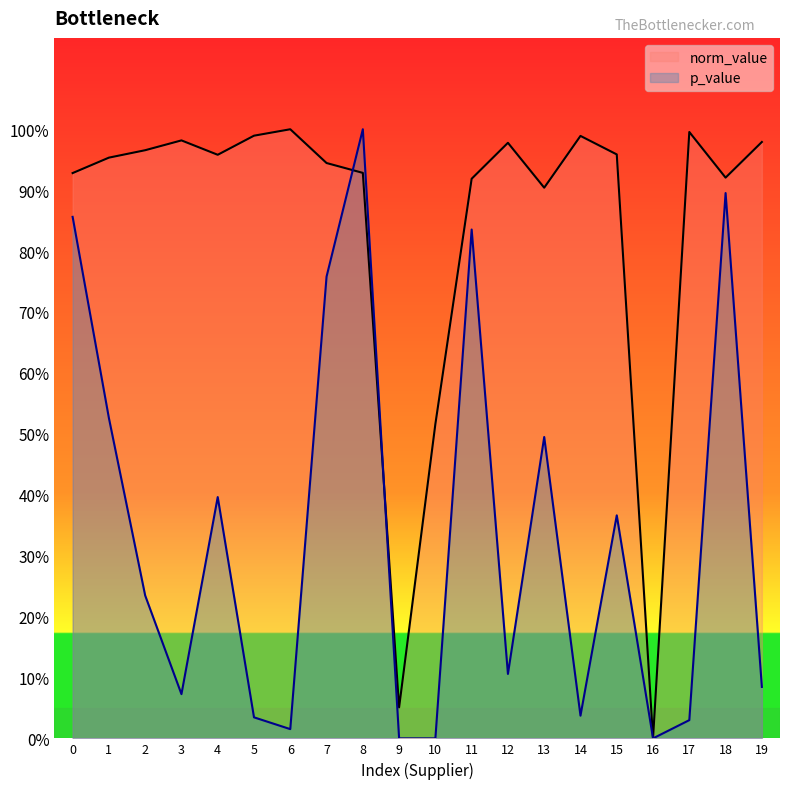

Reading right to left, list all the values displayed in this chart.

norm_value: 19=1.0	18=0.9	17=1.0	16=0.0	15=1.0	14=1.0	13=0.9	12=1.0	11=0.9	10=0.5	9=0.1	8=0.9	7=0.9	6=1.0	5=1.0	4=1.0	3=1.0	2=1.0	1=1.0	0=0.9
p_value: 19=0.1	18=0.9	17=0.0	16=0.0	15=0.4	14=0.0	13=0.5	12=0.1	11=0.8	10=0.0	9=0.0	8=1.0	7=0.8	6=0.0	5=0.0	4=0.4	3=0.1	2=0.2	1=0.5	0=0.9